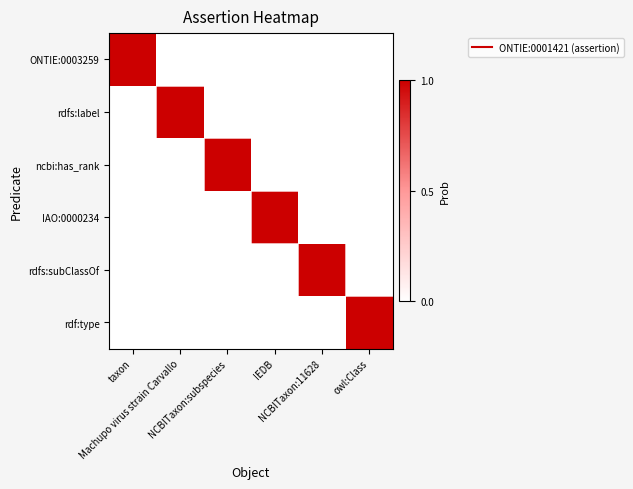

Count the number of data series in this chart.

6